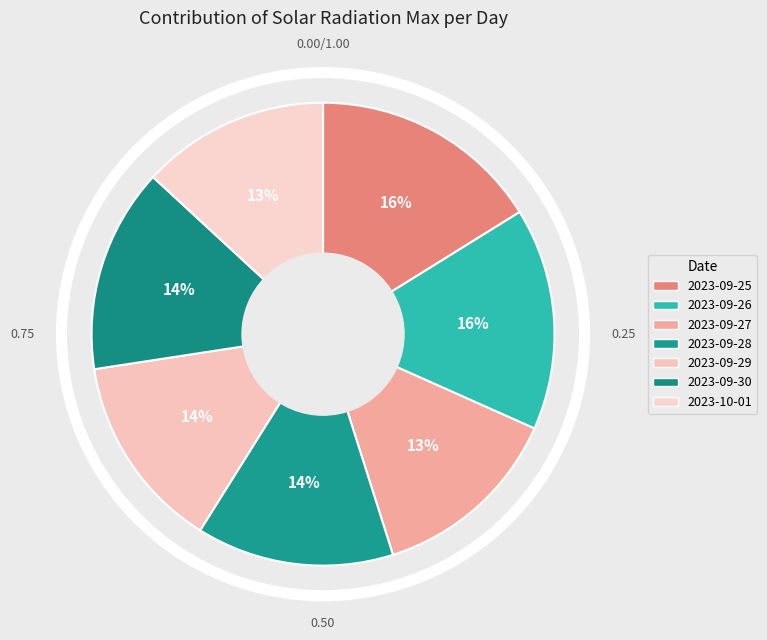

To the nearest percent, what is the average slice percentage?

14%